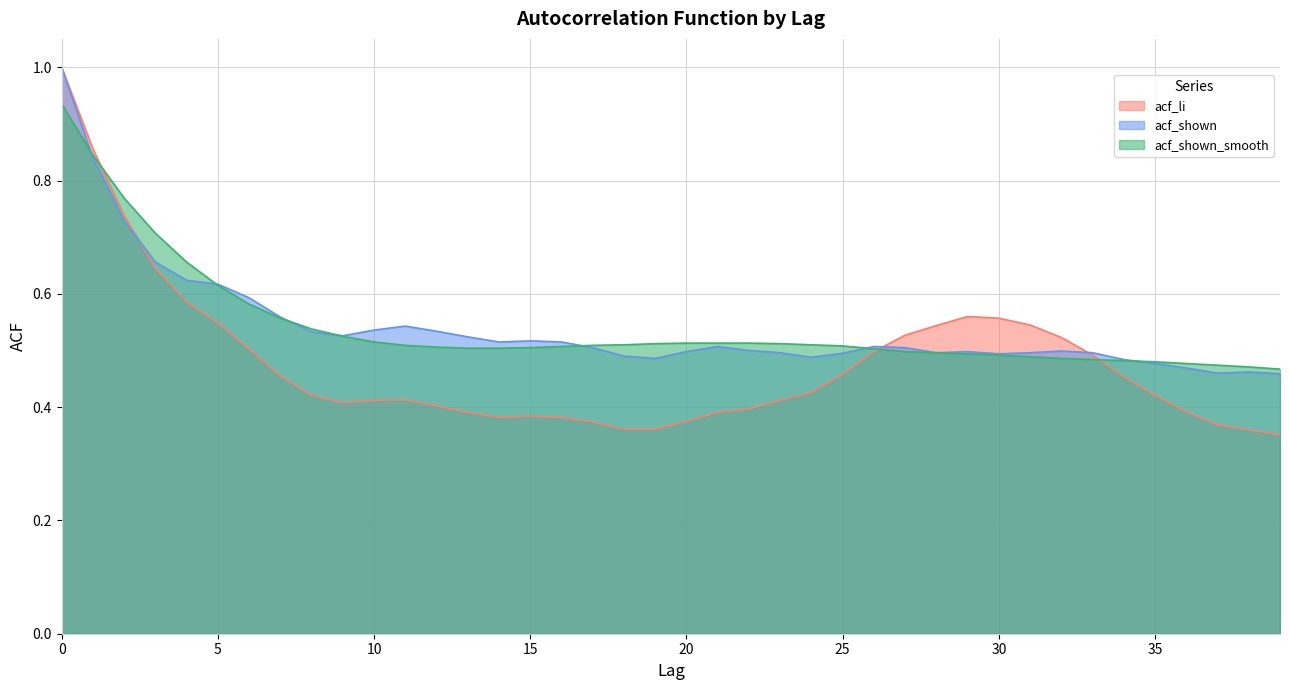

What is the value of the acf_shown_smooth point at the 37th from the left?

0.5